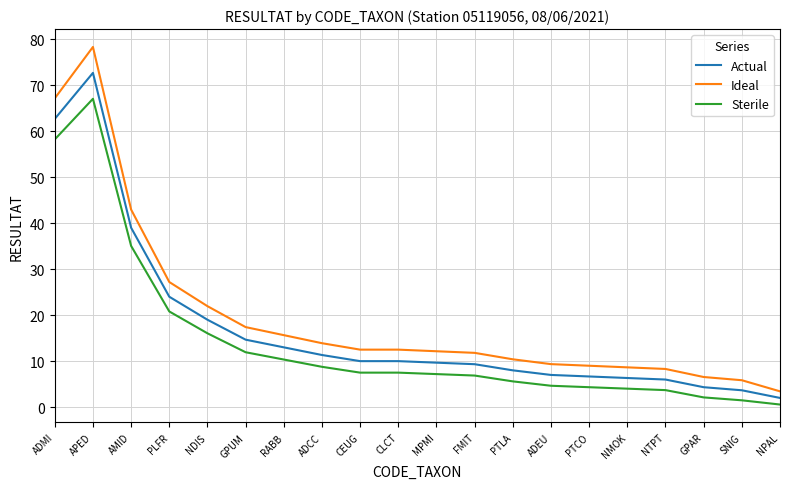

The value of Ideal at CEUG is 8.5. True or false?

False